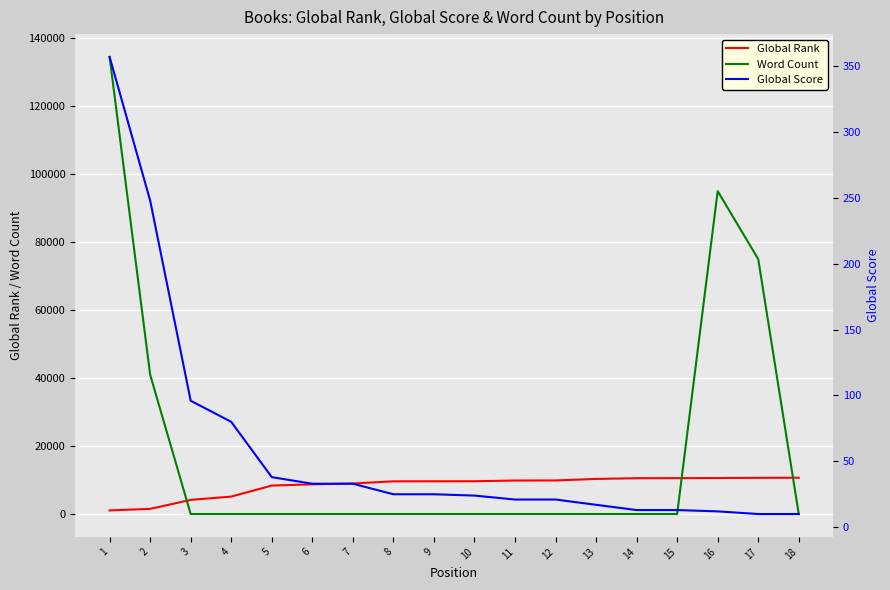

What is the value of the Global Score point at the 17th from the left?

10